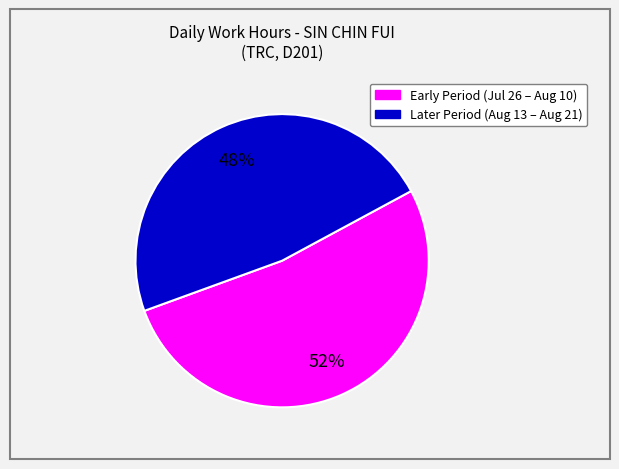

To the nearest percent, what is the average slice percentage?

50%